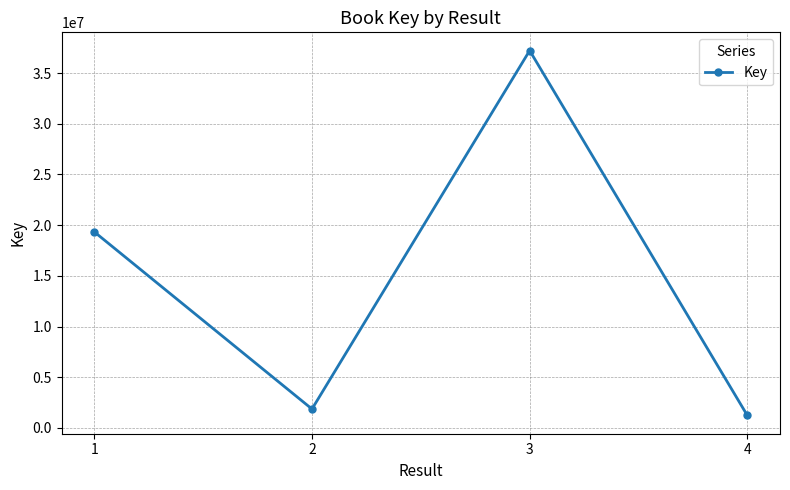

At which category does the data reach its first local peak?

3